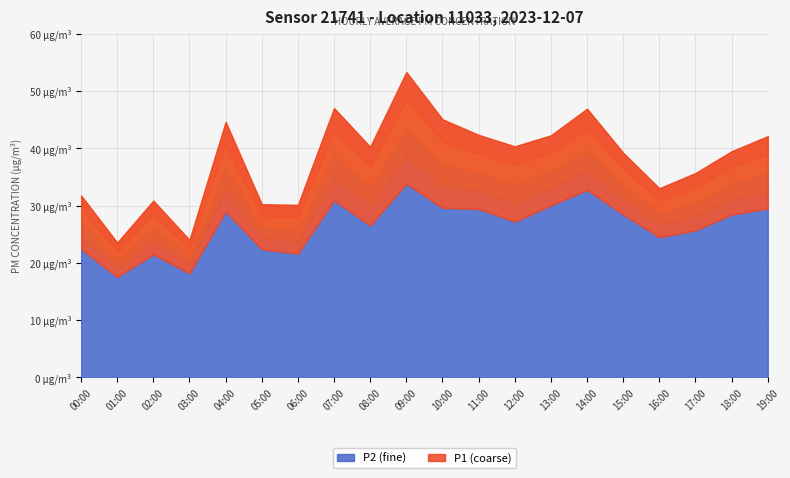

What is the maximum value shown in the chart?

53.3